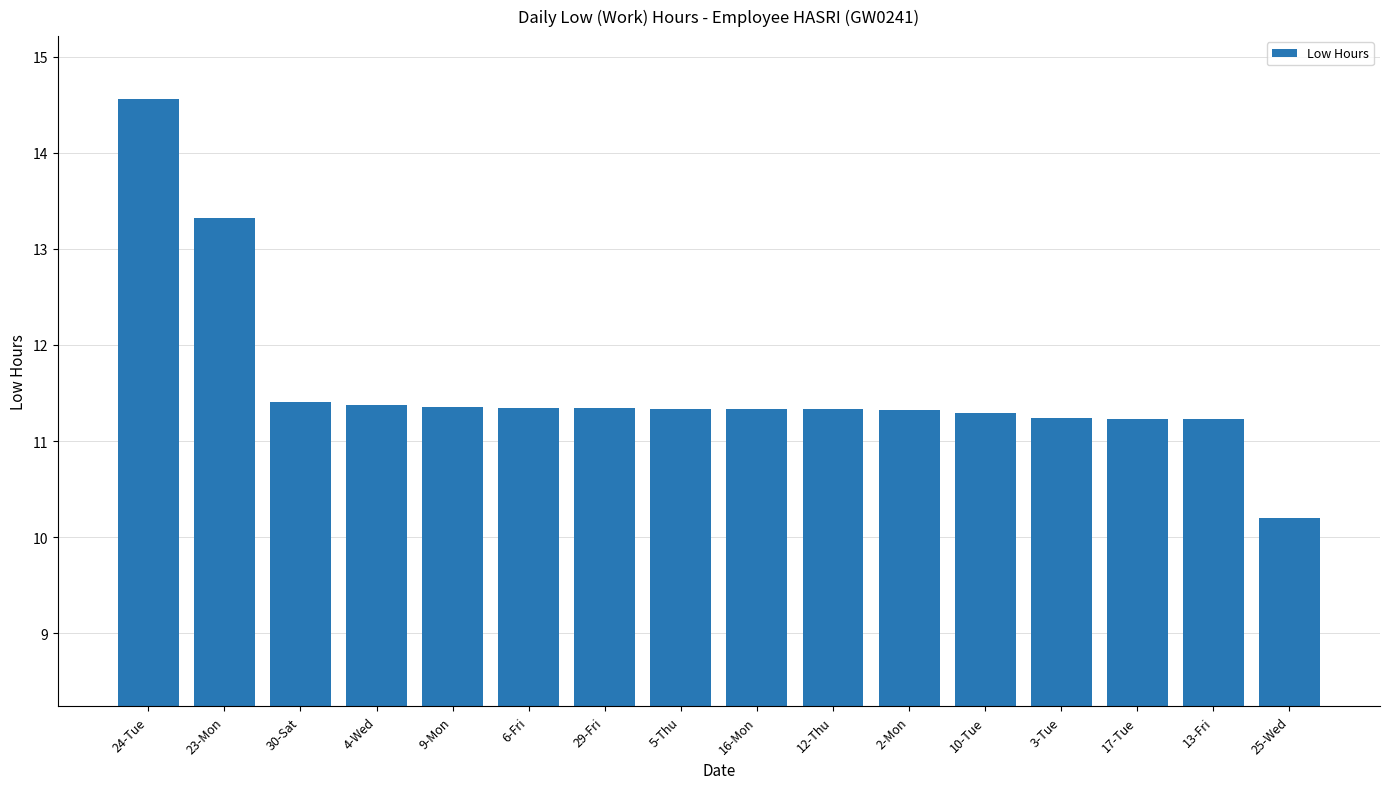

What is the sum of the values at 17-Tue and 24-Tue?

25.8